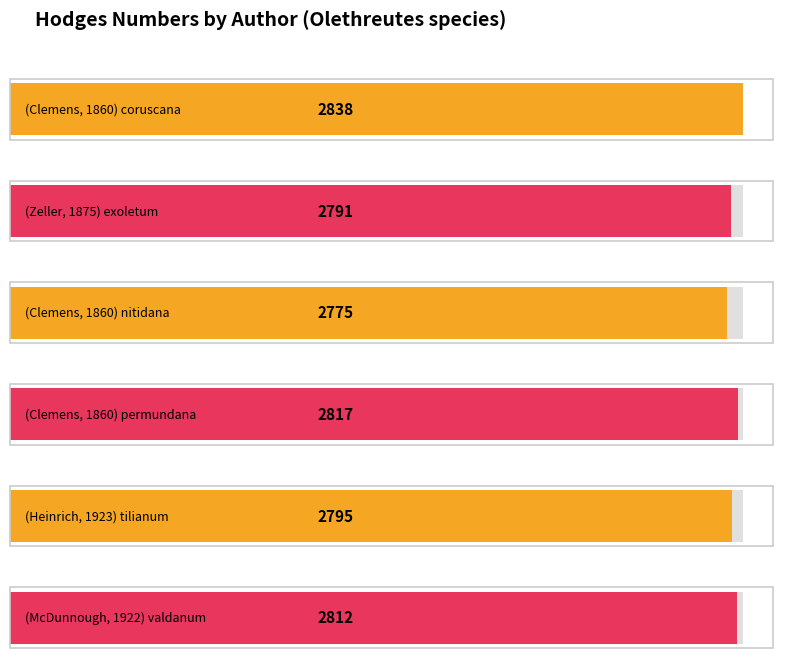

How many series are shown in this chart?

1